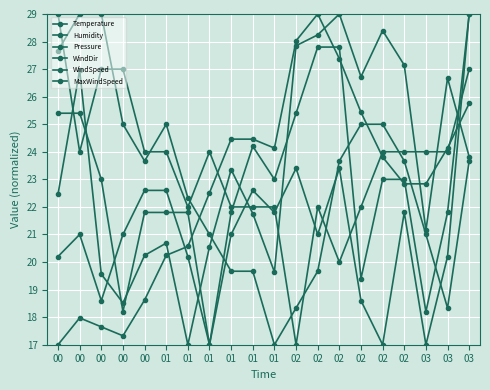

What is the total value across all series at 01?

134.3